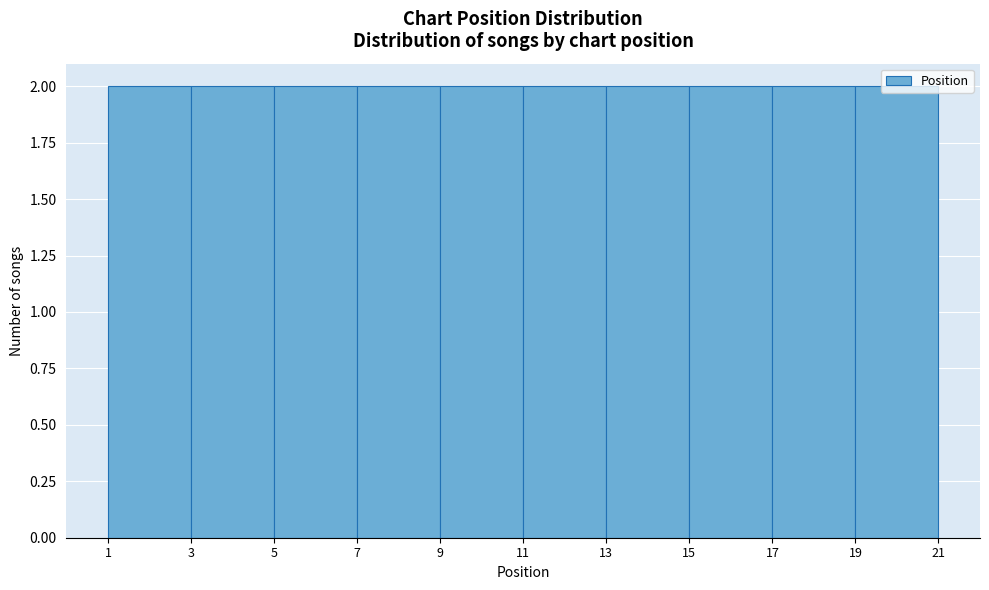

Reading left to right, transcribe this chart: for each bar, give the range it covers on the x-axis and its height. The values are not printed on the chart, so give them approximately, as read against the axis.

1 to 3: 2
3 to 5: 2
5 to 7: 2
7 to 9: 2
9 to 11: 2
11 to 13: 2
13 to 15: 2
15 to 17: 2
17 to 19: 2
19 to 21: 2